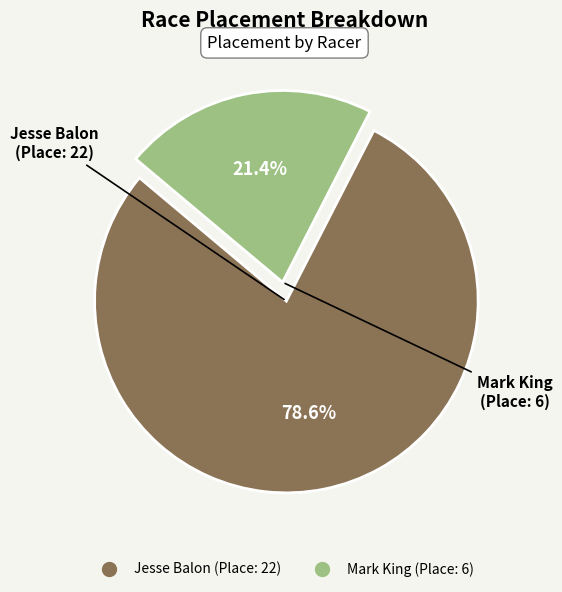

Which category has the smallest portion of the pie?

Mark King